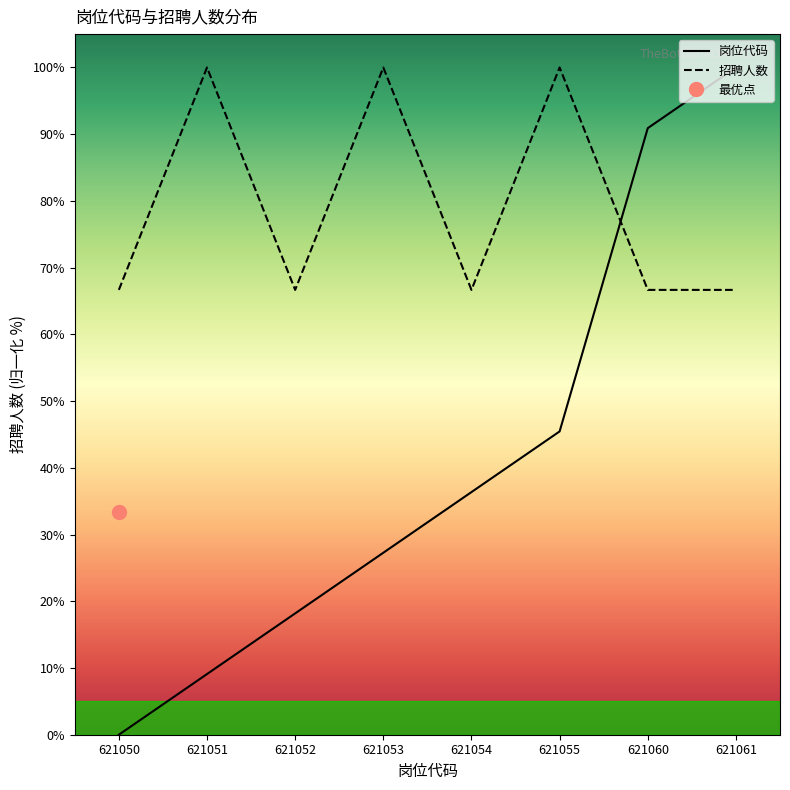

At which label is 招聘人数 closest to 83?

621050